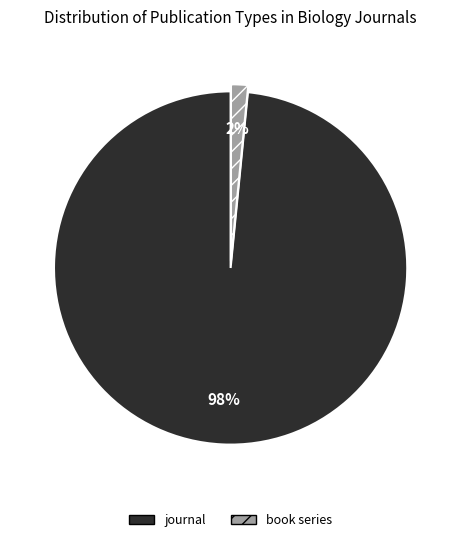

Count the number of slices in the pie.

2